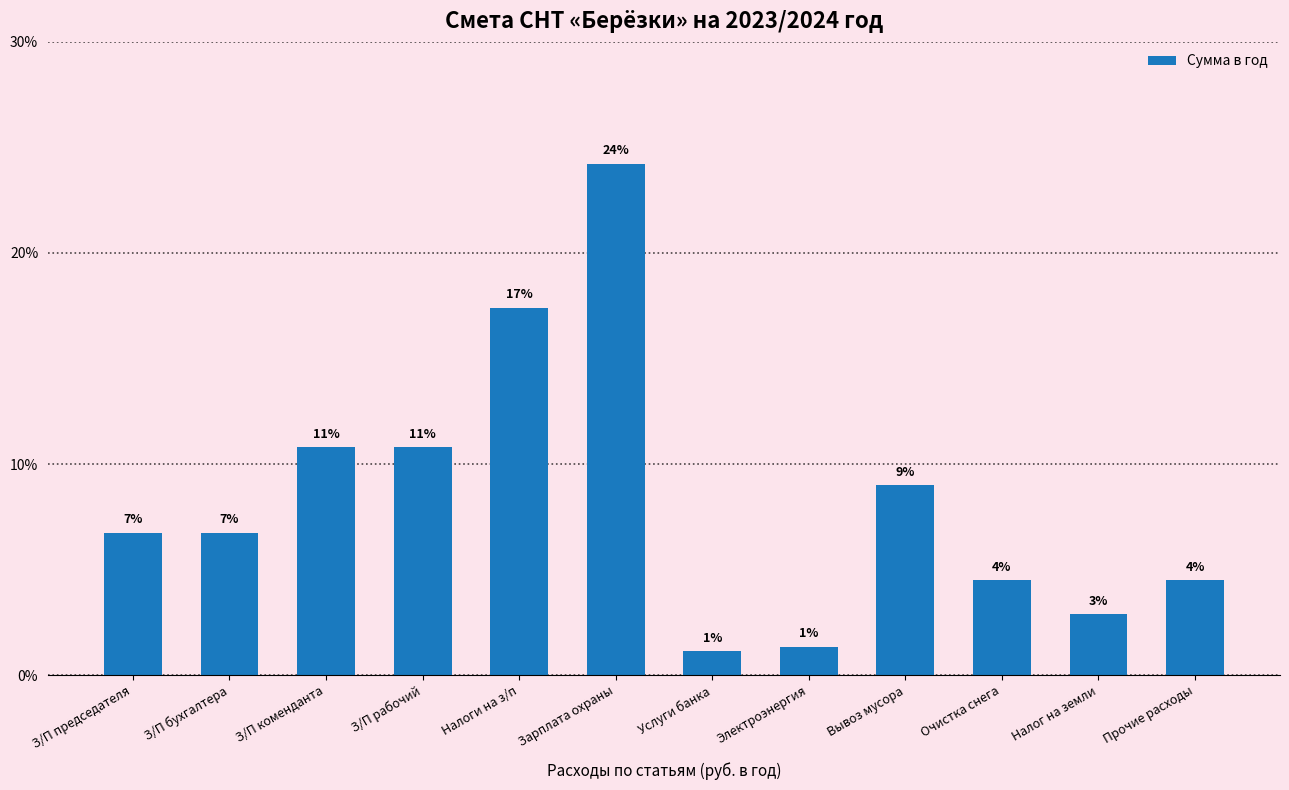

What is the smallest value displayed?

1.1